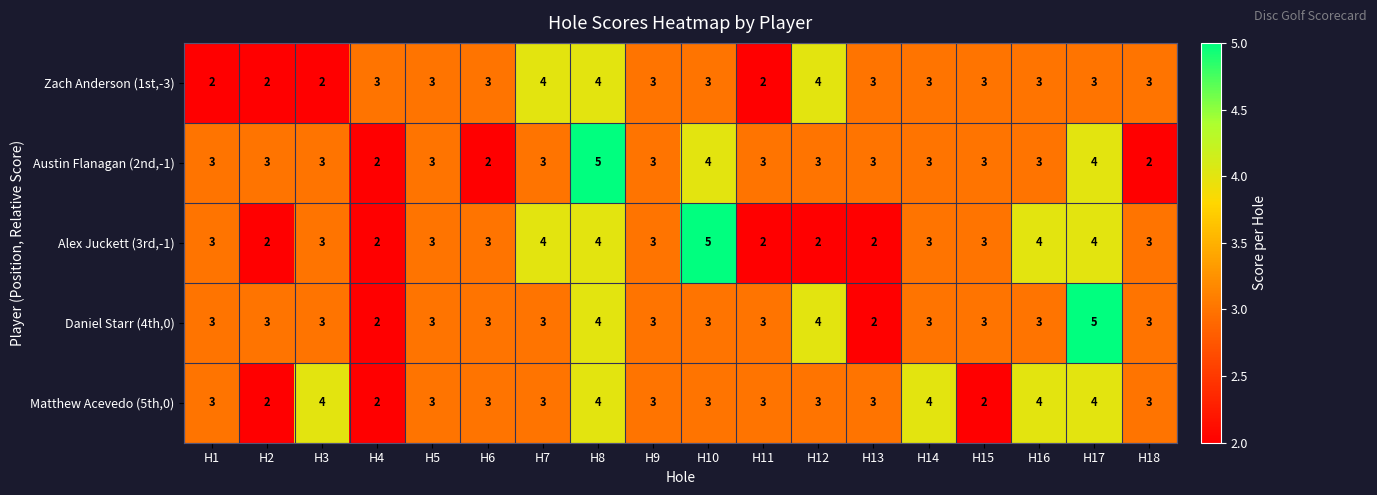

Between H7 and H12, which series saw the biggest shift?

Alex Juckett (3rd,-1)